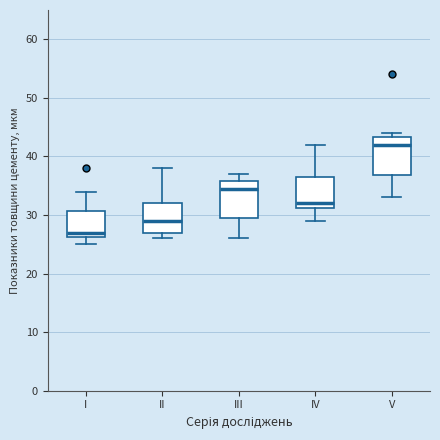

Where is the lower edge of the box for IV on the y-axis? The values are not printed on the chart, so give them approximately, as read against the axis.

31